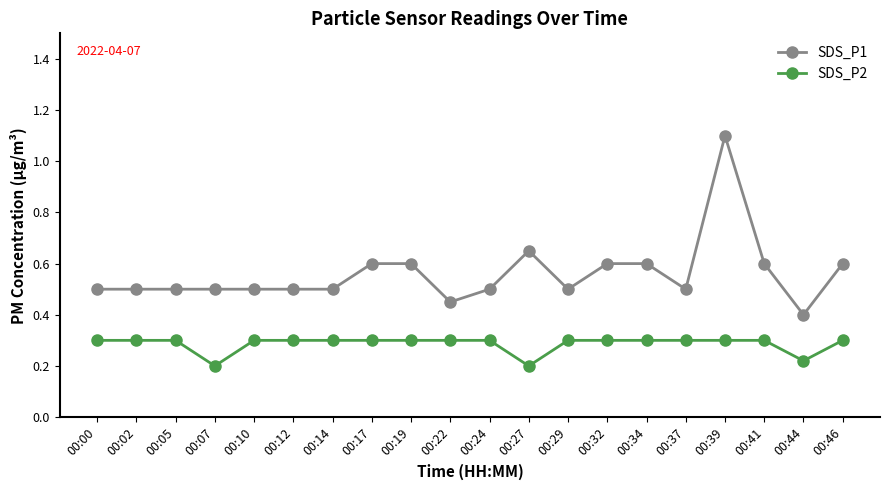

Which series has the largest range (max minus min)?

SDS_P1